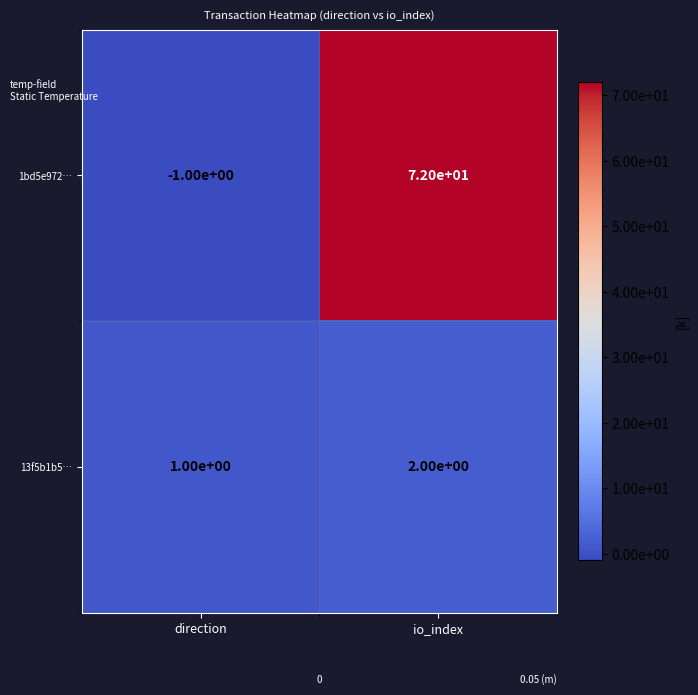

Rank the series at direction from highest to lowest value.

13f5b1b5…, 1bd5e972…